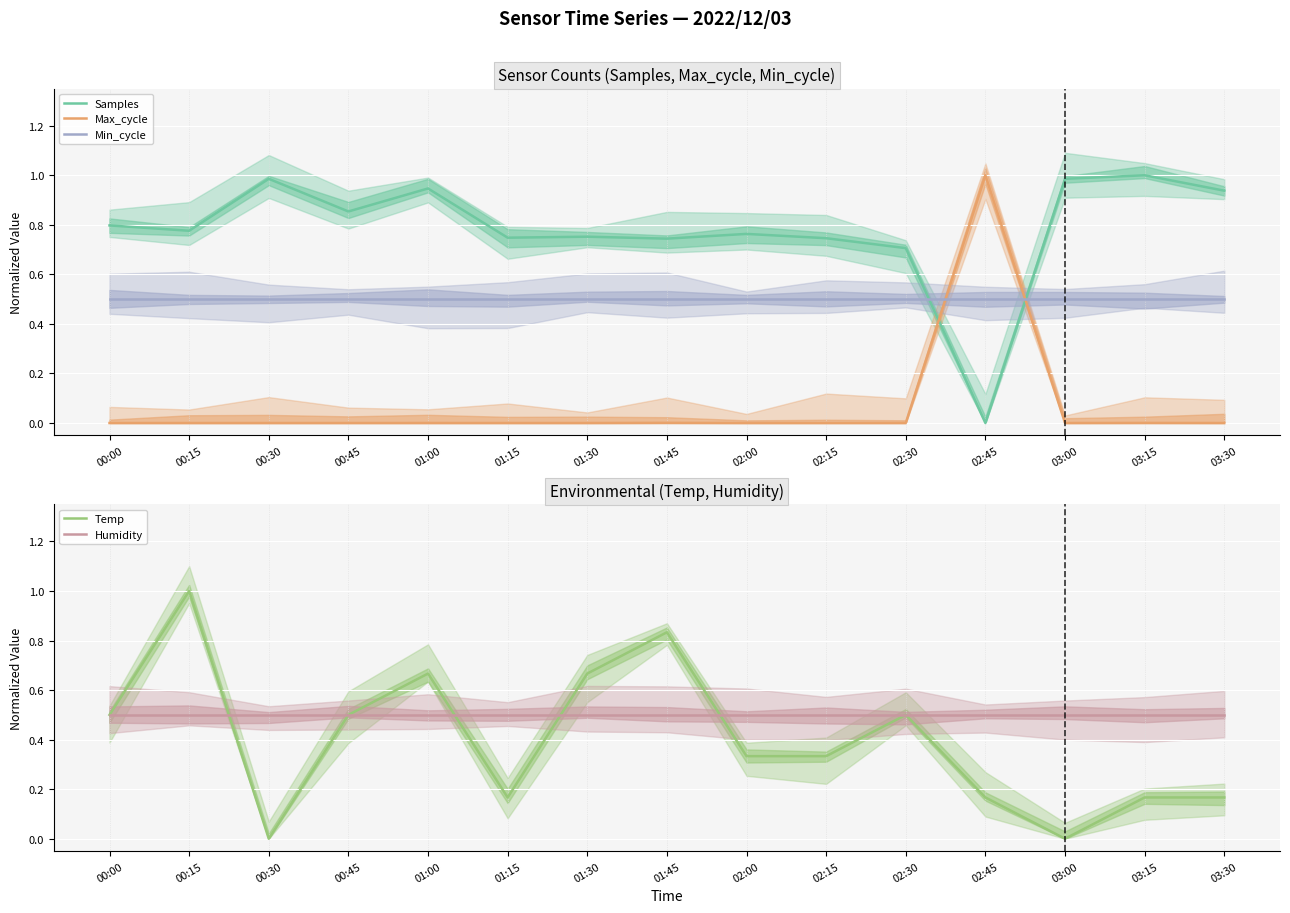

What is the average value of the Min_cycle series?

0.5